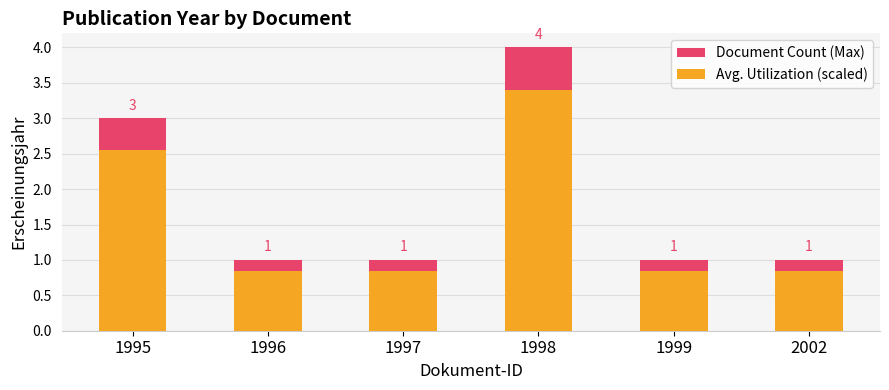

Reading right to left, what are all the values shown in this chart?

Document Count (Max): 1.0	1.0	4.0	1.0	1.0	3.0
Avg. Utilization (scaled): 0.8	0.8	3.4	0.8	0.8	2.5